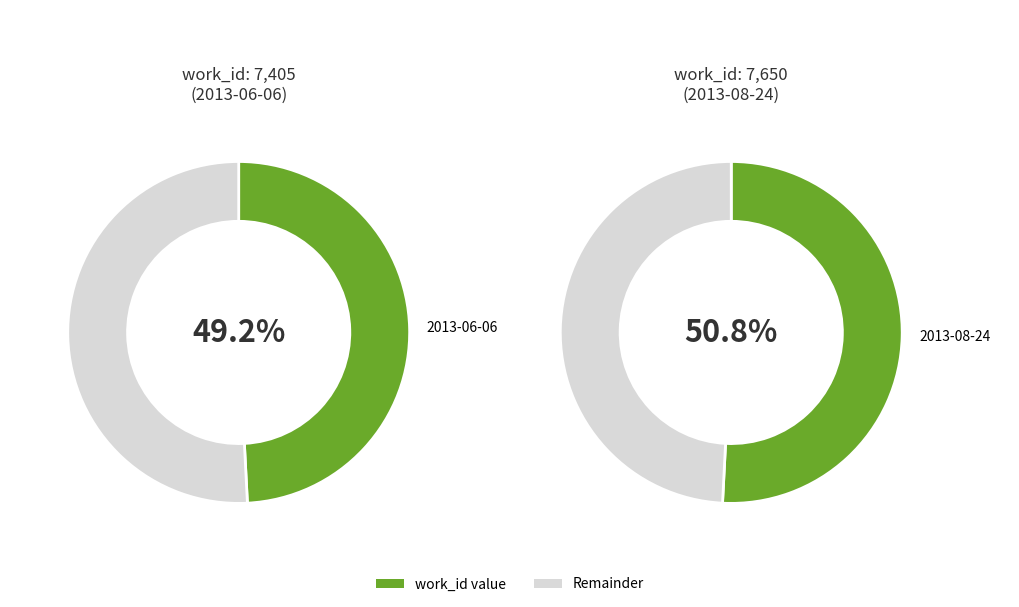

To the nearest percent, what percentage of the pie is 2013-06-06?

49%